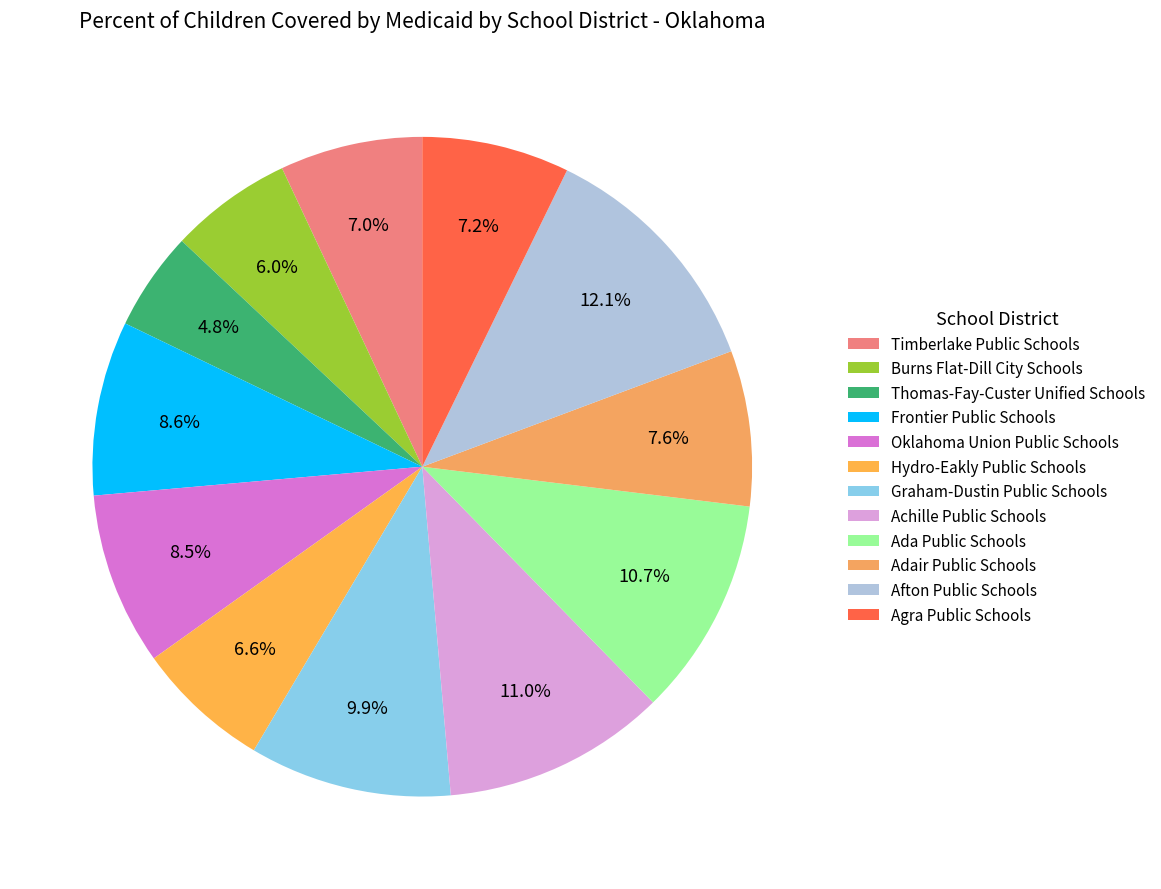

To the nearest percent, what percentage of the pie is Timberlake Public Schools?

7%